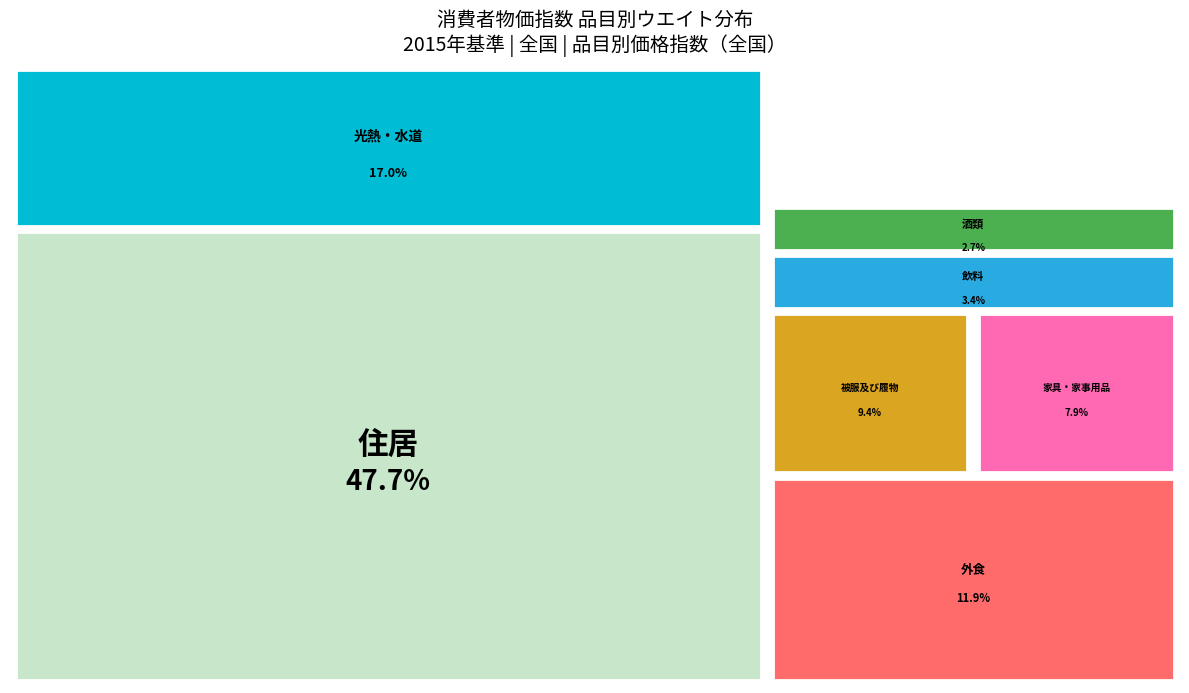

How many slices are in this pie chart?

7